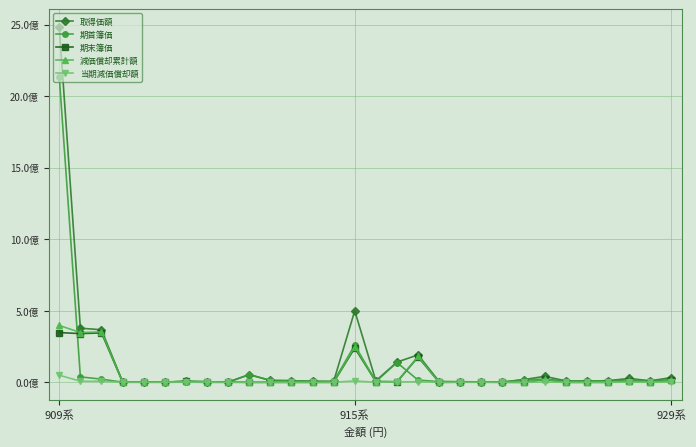

At how many categories does at least one series exceed 1315772804?

1